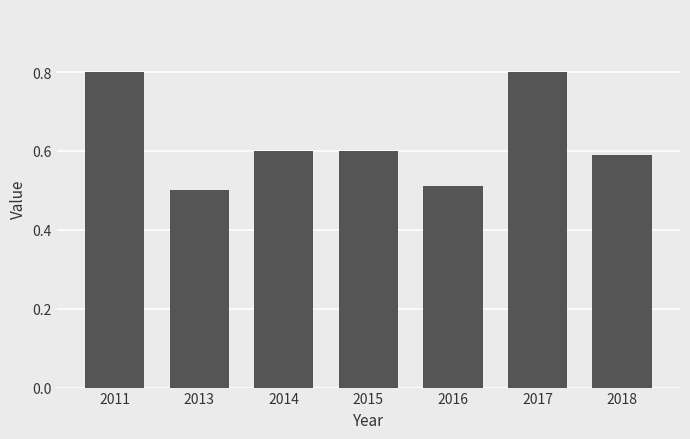

What is the greatest value displayed?

0.8